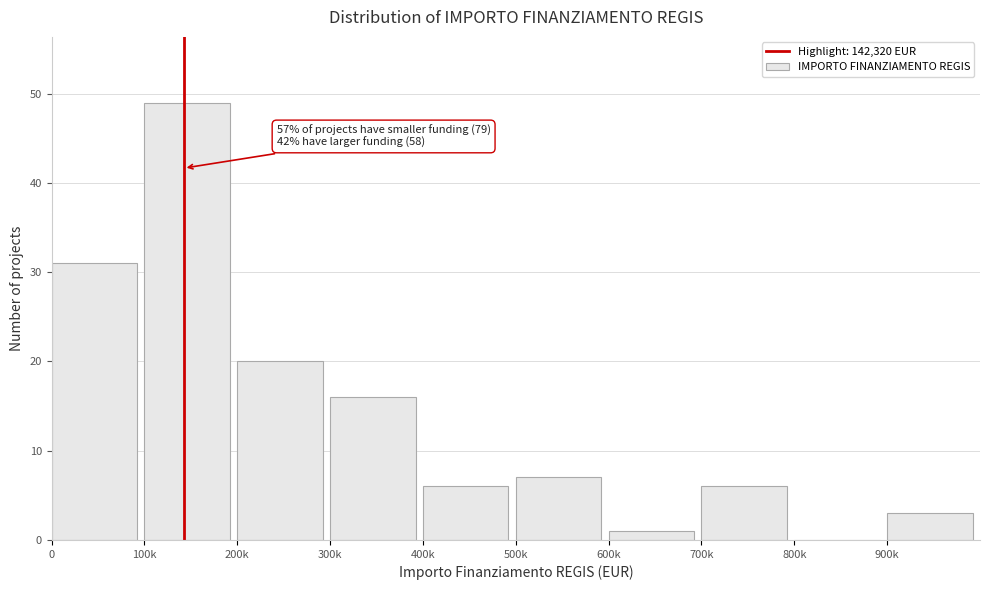

Reading left to right, what are all the values shown in this chart?

0=31	100k=49	200k=20	300k=16	400k=6	500k=7	600k=1	700k=6	800k=0	900k=3